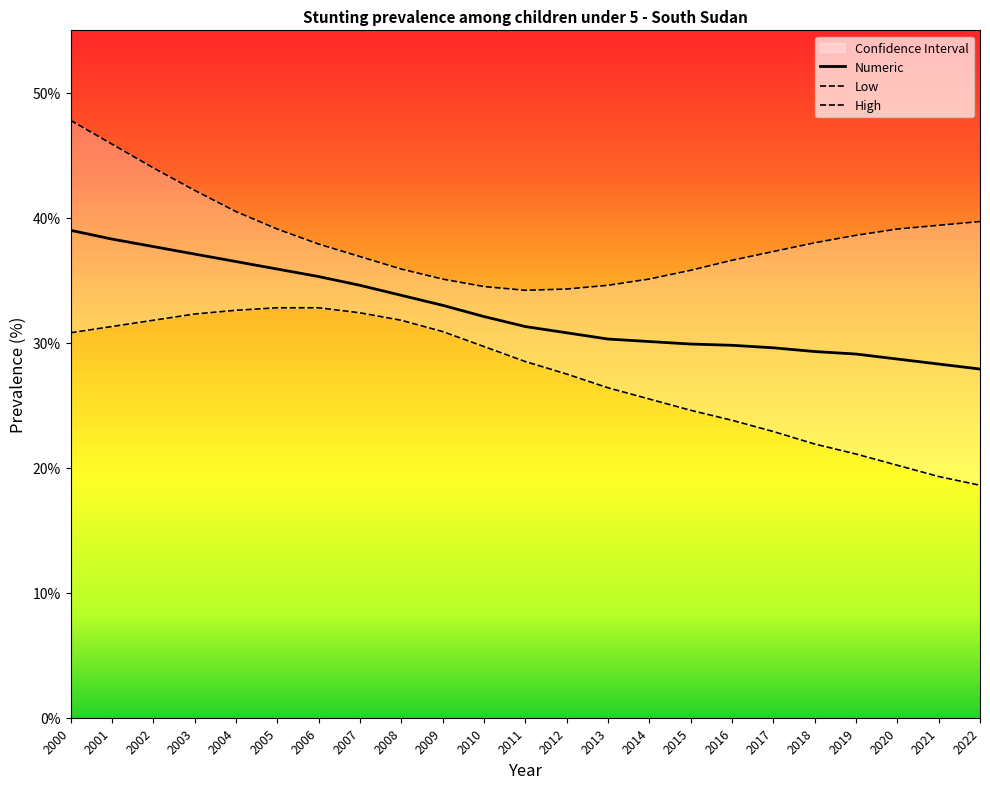

At which category does the chart reach its peak across all series?

2000